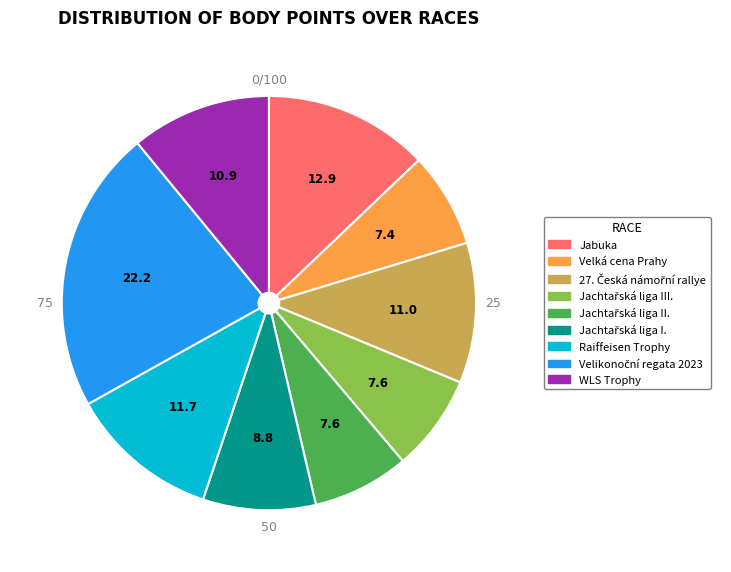

What percentage is the Jachtařská liga II. slice, to the nearest percent?

8%